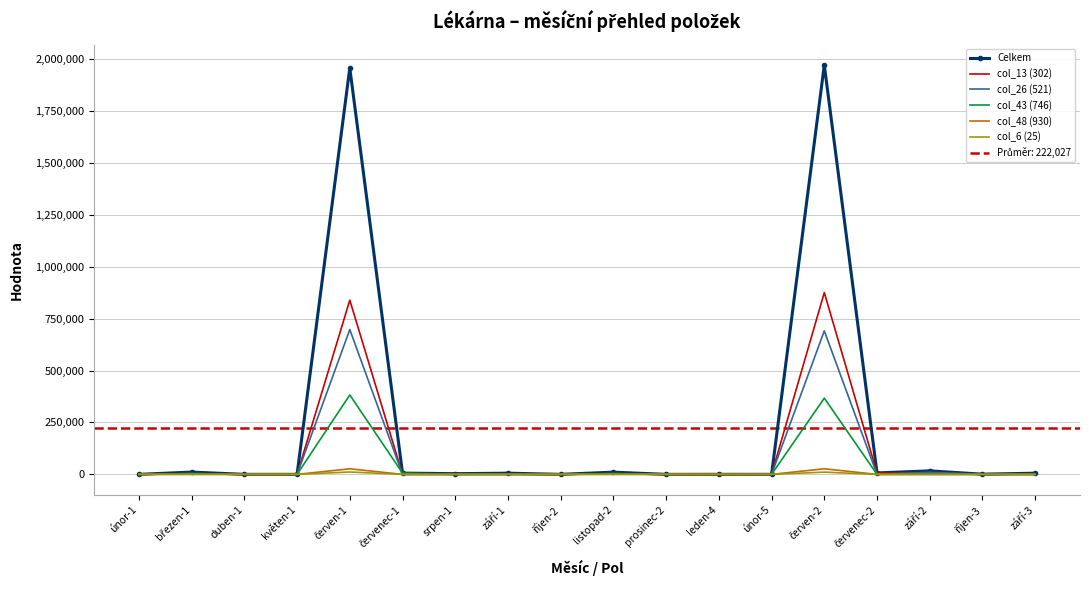

At how many categories does at least one series exceed 71645?

2